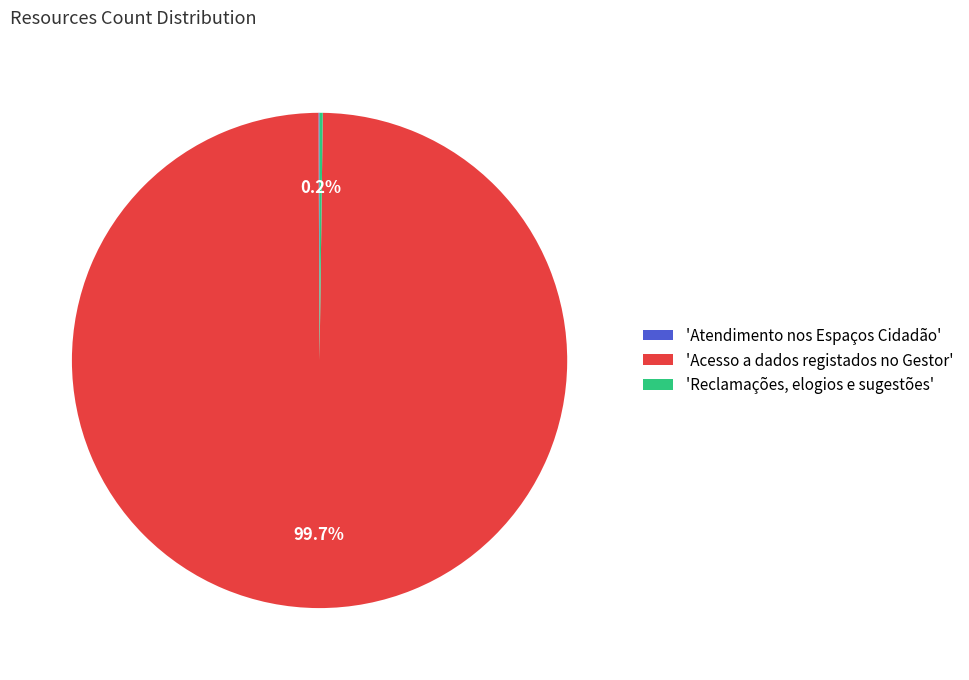

Is there a majority slice in this chart?

Yes